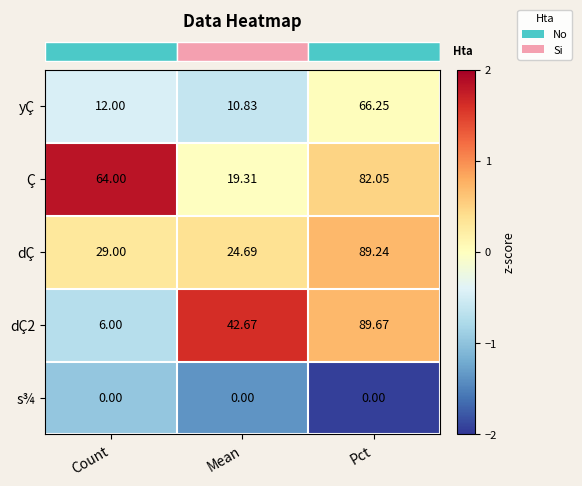

At which label does dÇ2 reach its peak?

Pct